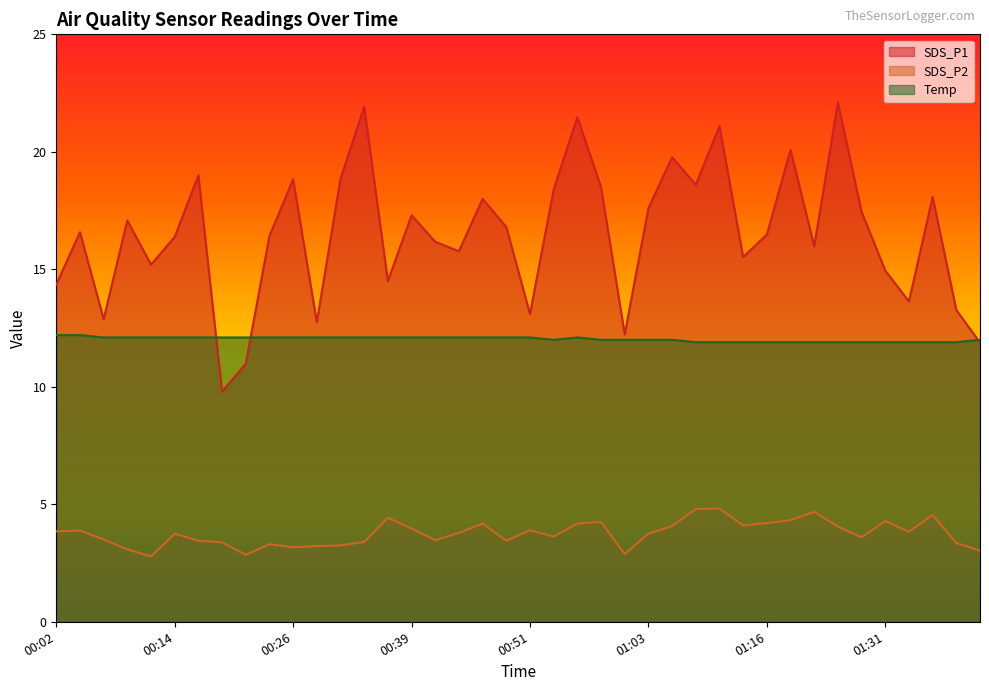

At which label does SDS_P1 reach its minimum?

00:19